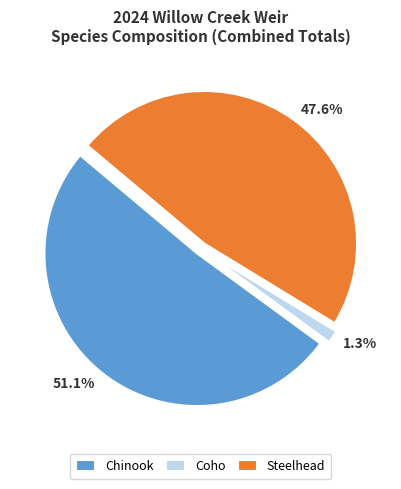

What is the largest slice in the pie chart?

Chinook